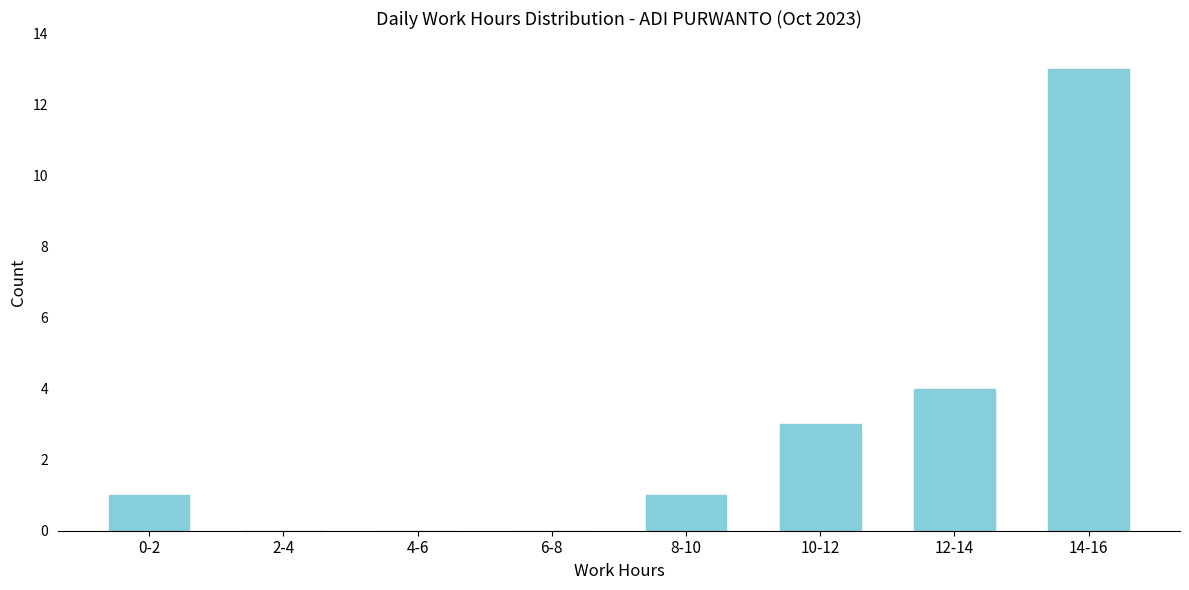

Reading right to left, extract all data points from this chart.

14-16=13	12-14=4	10-12=3	8-10=1	6-8=0	4-6=0	2-4=0	0-2=1